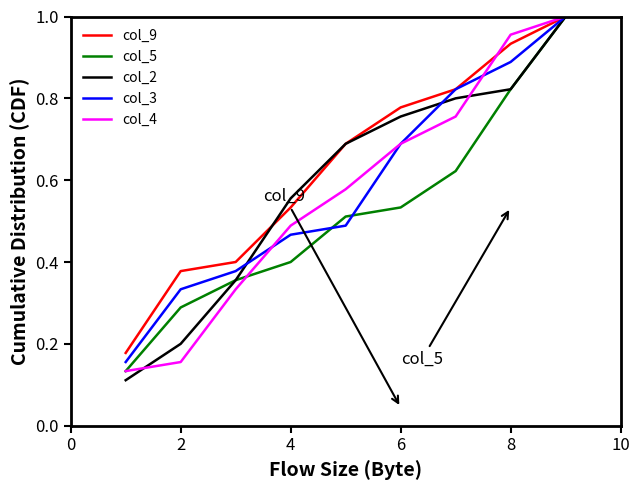

Which series has the largest total across all categories?

col_9